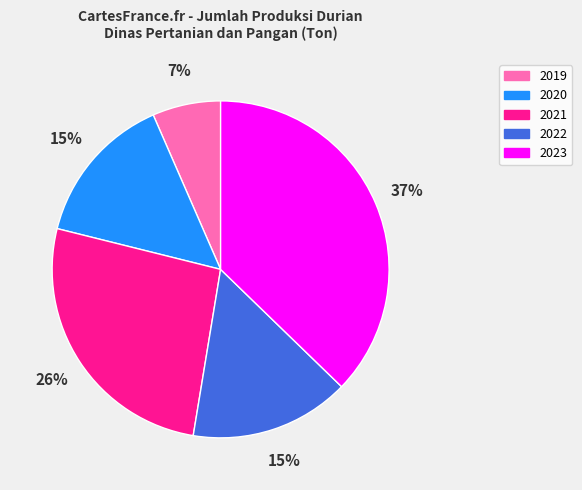

What percentage is the 2022 slice, to the nearest percent?

15%